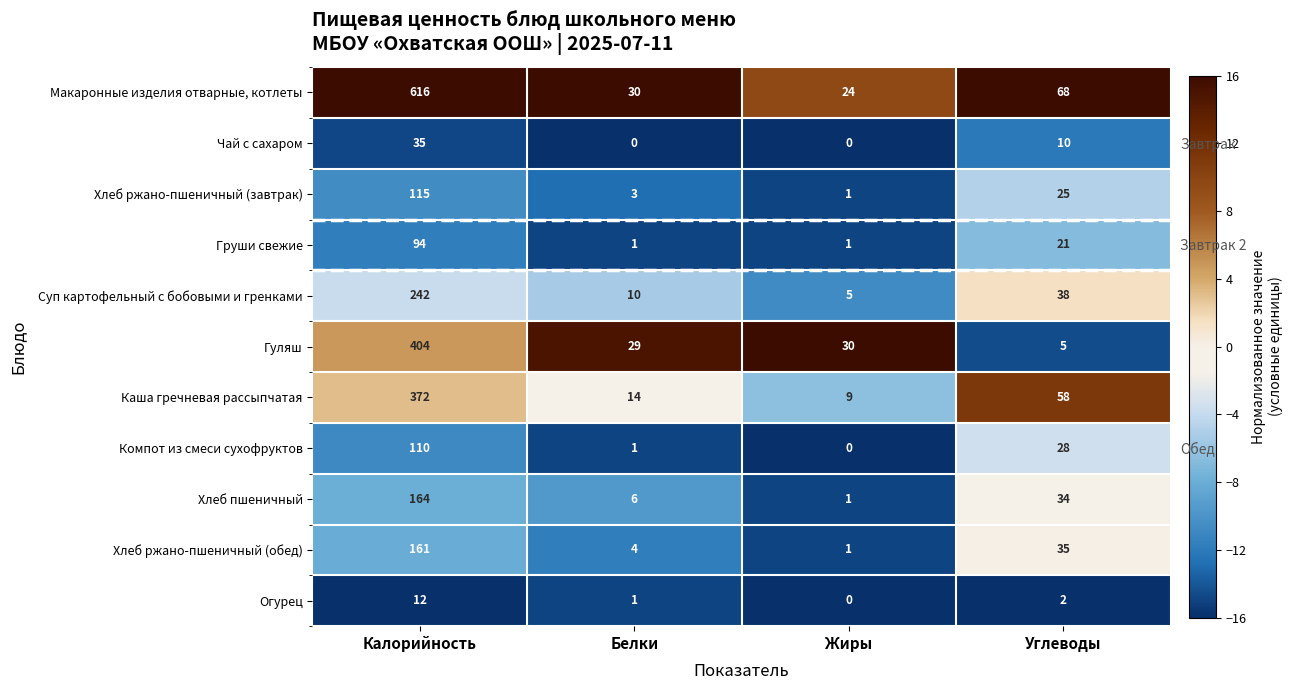

The Чай с сахаром series shows -16.0 at Жиры. True or false?

True